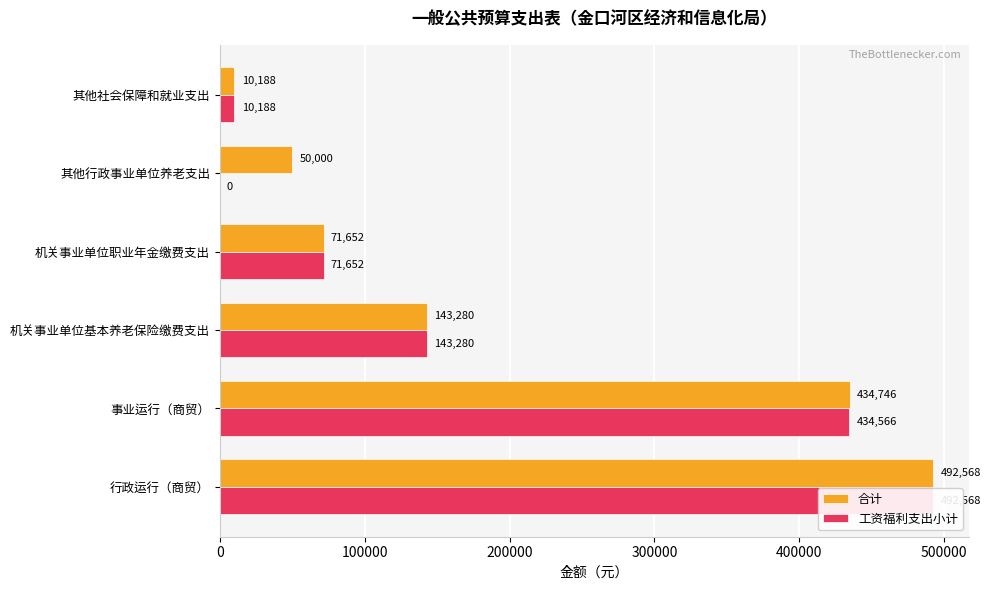

Reading left to right, what are all the values shown in this chart?

合计: 492568	434746	143280	71652	50000	10188
工资福利支出小计: 492568	434566	143280	71652	0	10188